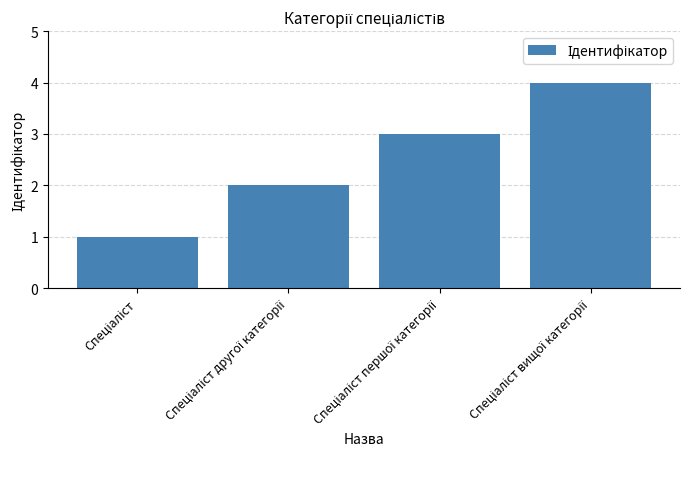

What is the difference between the second highest and second lowest values?

1